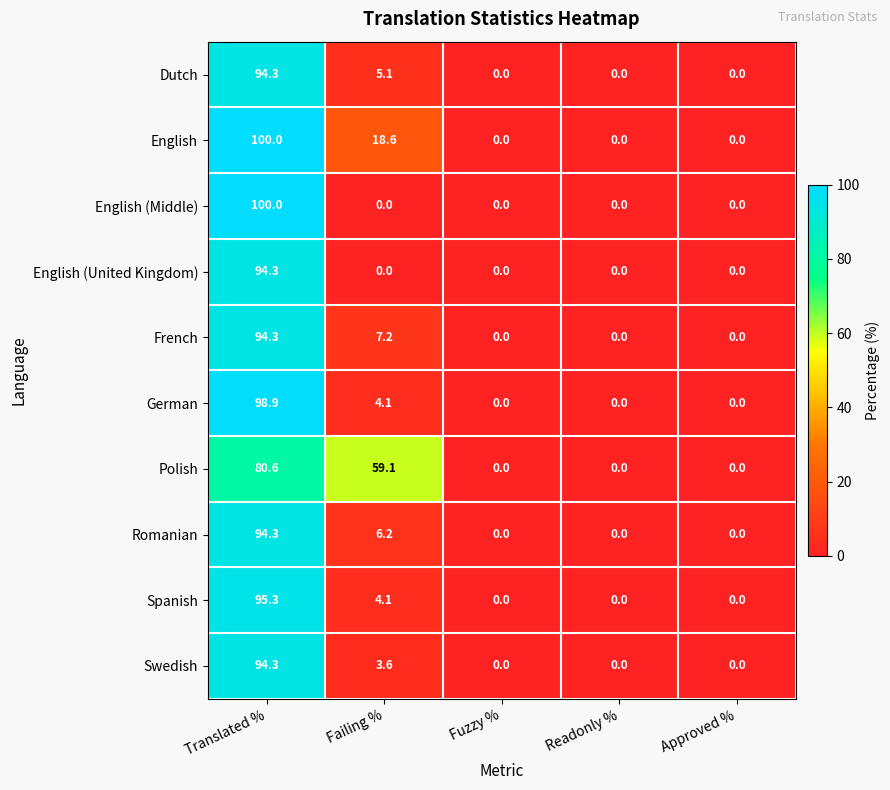

Is the value of Spanish at Translated % greater than the value of German at Failing %?

Yes